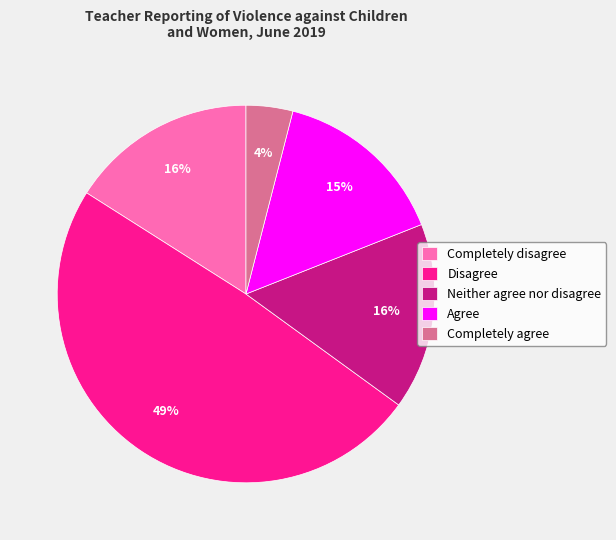

What is the ratio of the value at Neither agree nor disagree to the value at Completely agree?

4.0